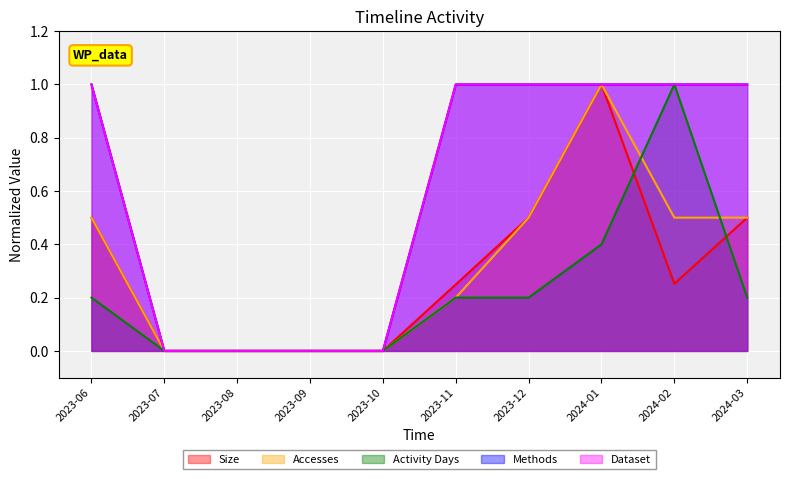

Is it true that Size equals 0.7 at 2023-07?

False